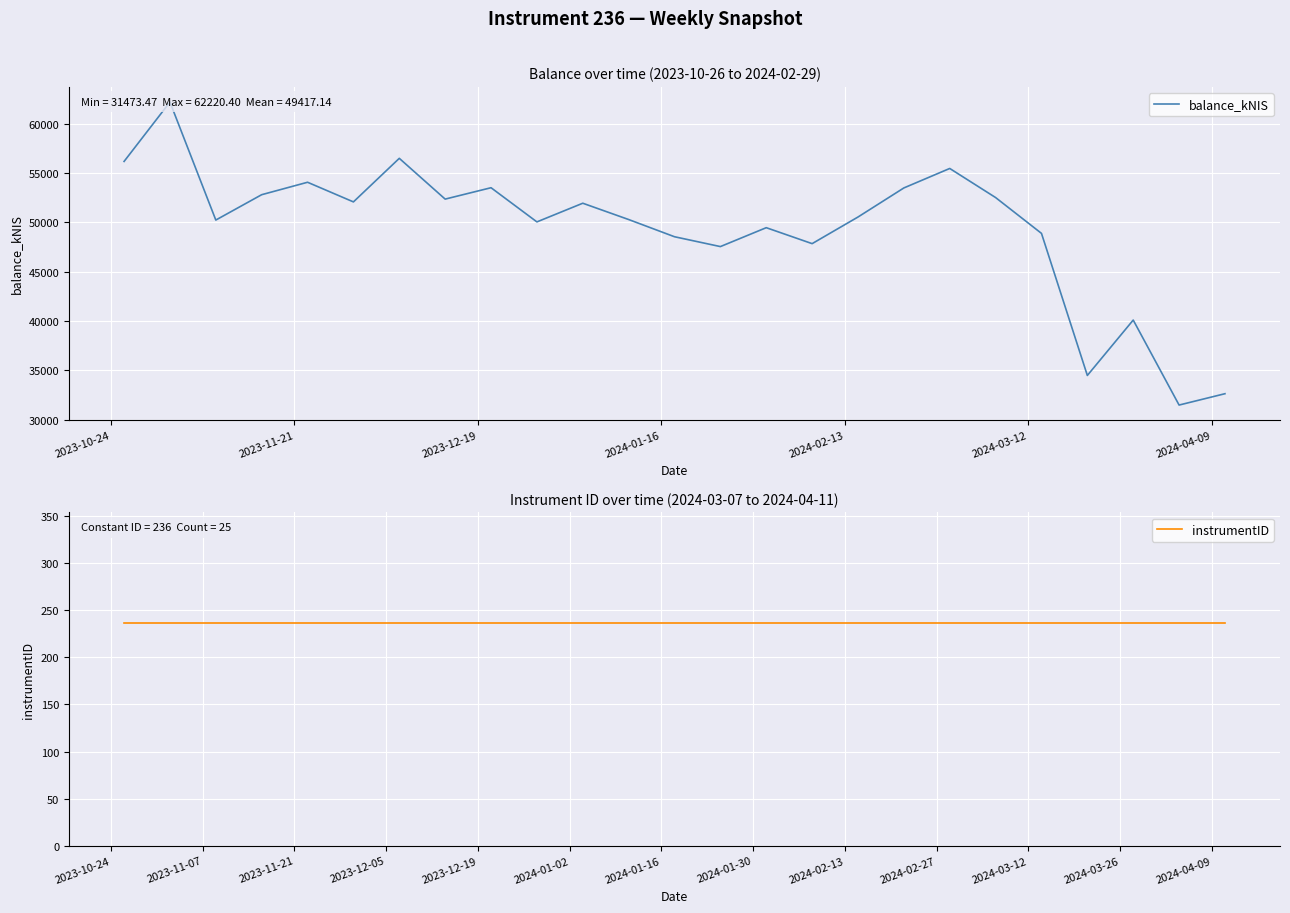

Which series has the largest total across all categories?

balance_kNIS